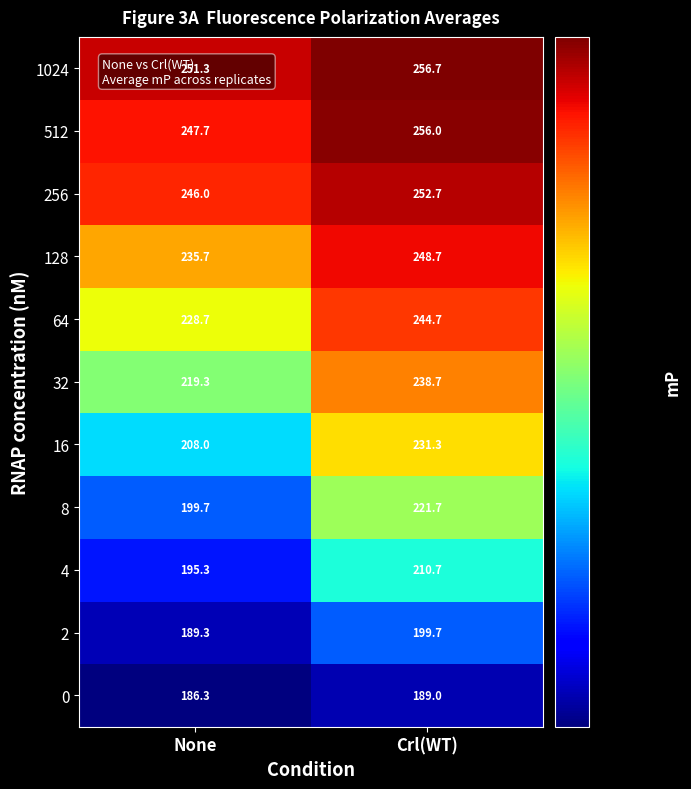

At which category is the sum across all series the highest?

Crl(WT)